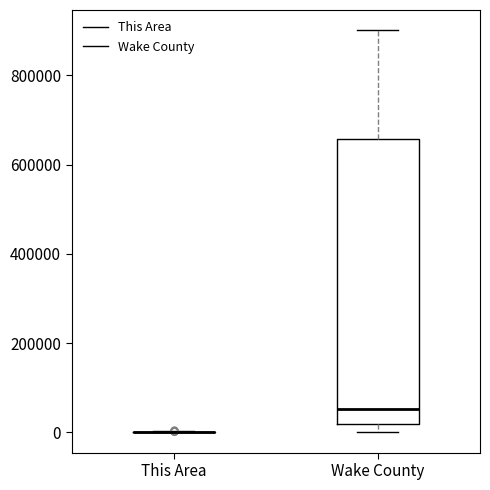

Reading left to right, read every box against the y-axis: the position of its median line, the range the box covers, and the ends of its whiskers. The values are not printed on the chart, so give them approximately, as read against the axis.

This Area: box collapsed to a line at 0, whiskers 0 to 0
Wake County: median 60000, box 20000 to 660000, whiskers 0 to 900000